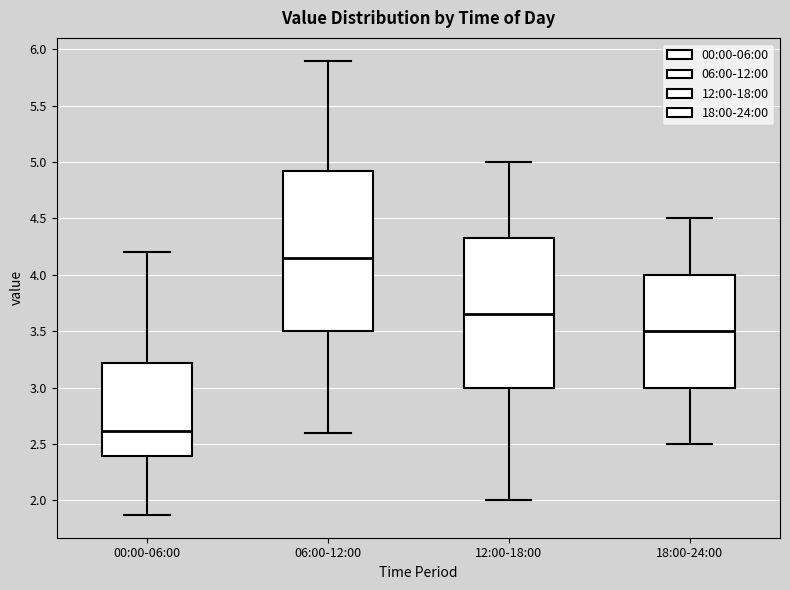

Where is the upper edge of the box for 12:00-18:00 on the y-axis? The values are not printed on the chart, so give them approximately, as read against the axis.

4.35